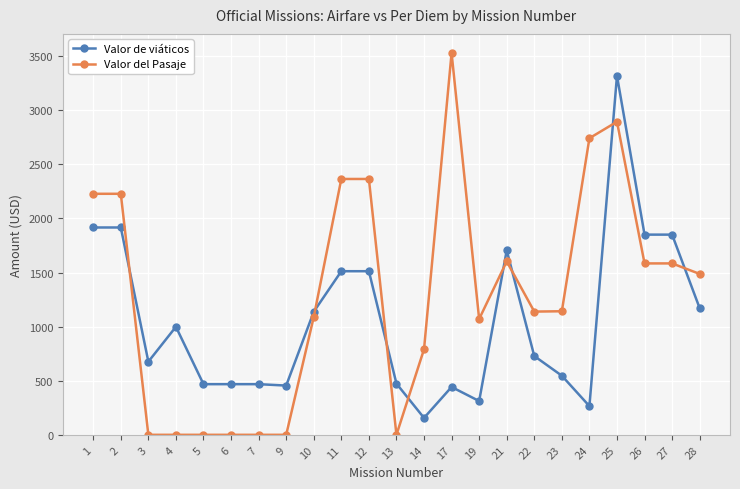

Rank the series at 26 from lowest to highest value.

Valor del Pasaje, Valor de viáticos